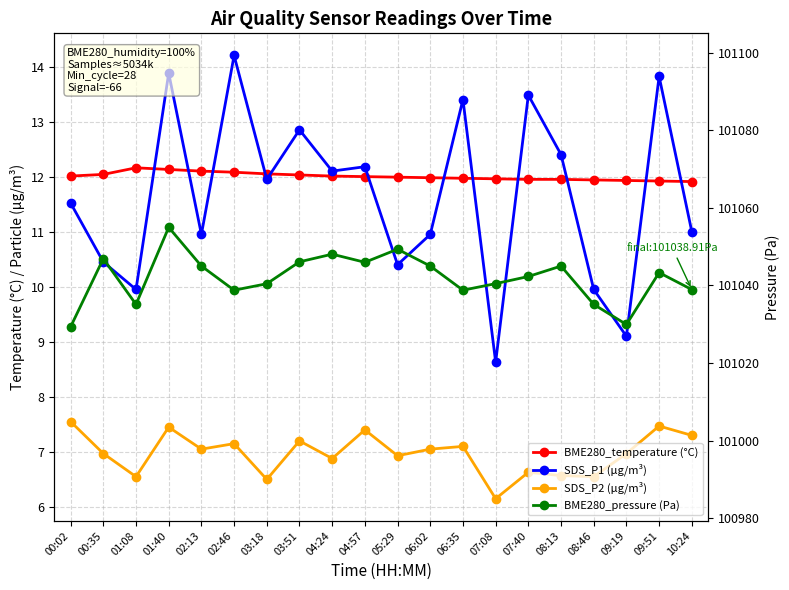

True or false: BME280_temperature (°C) and SDS_P1 (µg/m³) intersect in this chart.

True